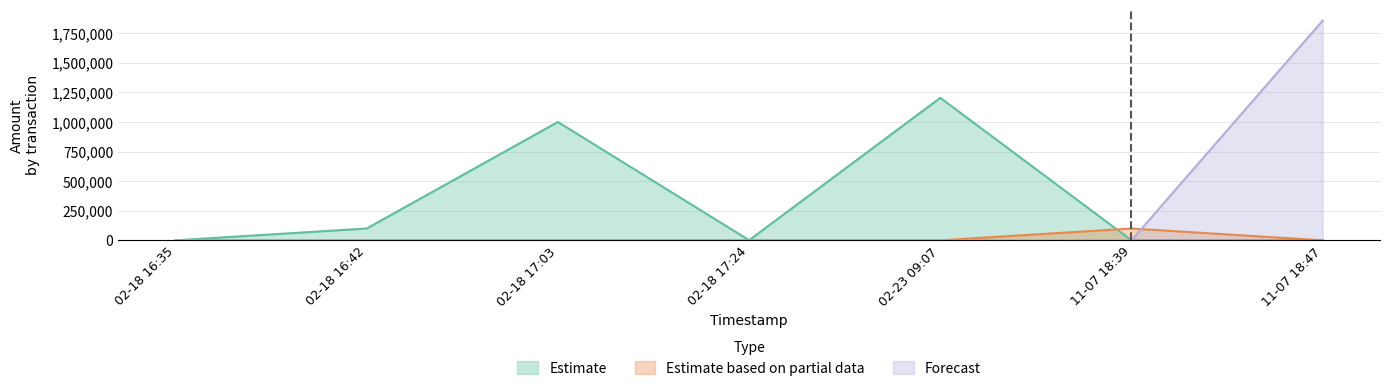

True or false: Forecast and Estimate cross at least once.

False